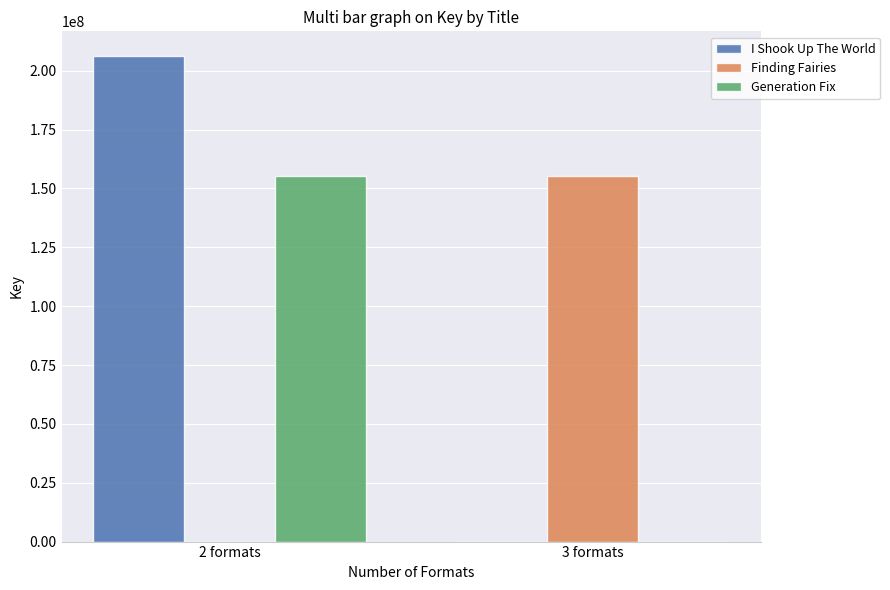

Which series changed the most between 2 formats and 3 formats?

I Shook Up The World